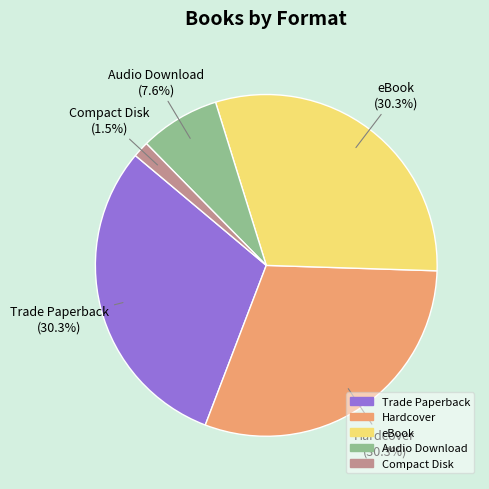

What portion of the pie excludes Audio Download?

92.4%